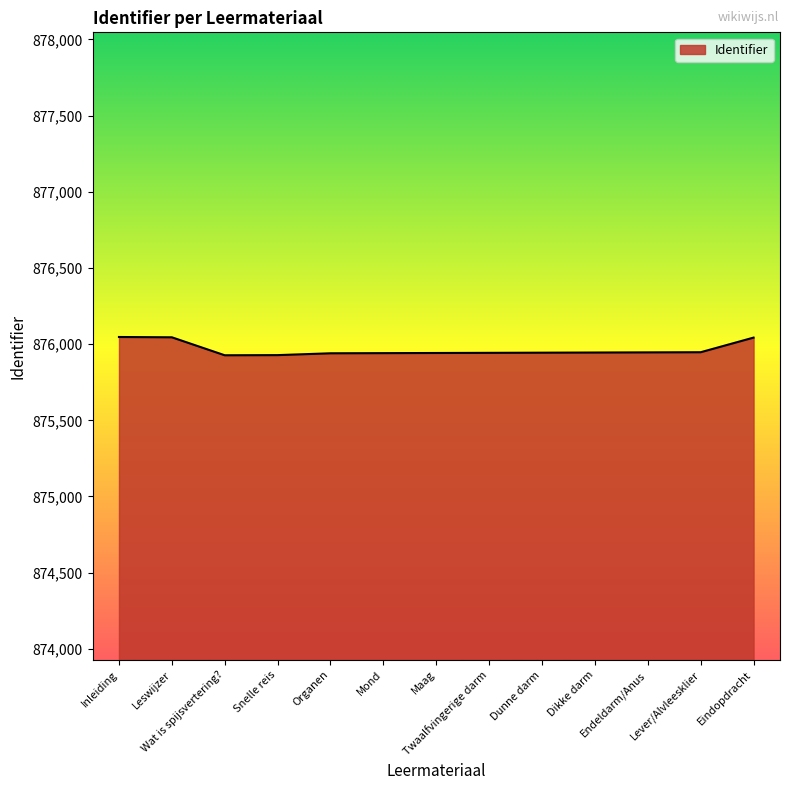

What is the smallest value displayed?

875927